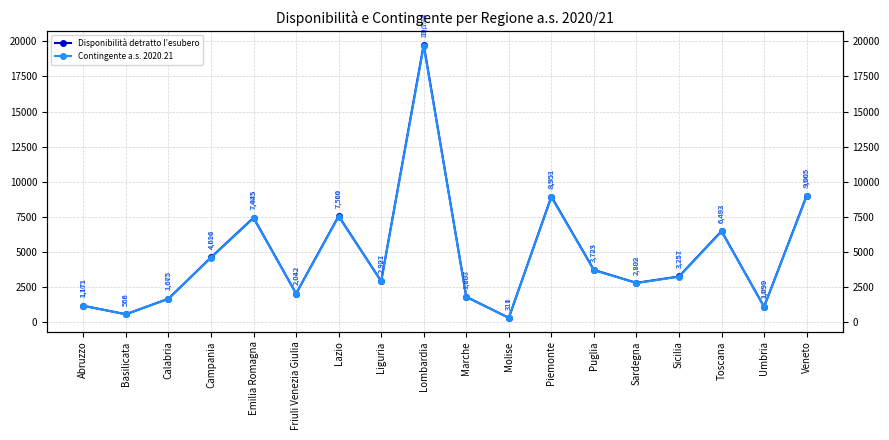

What is the difference between the second highest and minimum values in the Contingente a.s. 2020.21 series?

8652